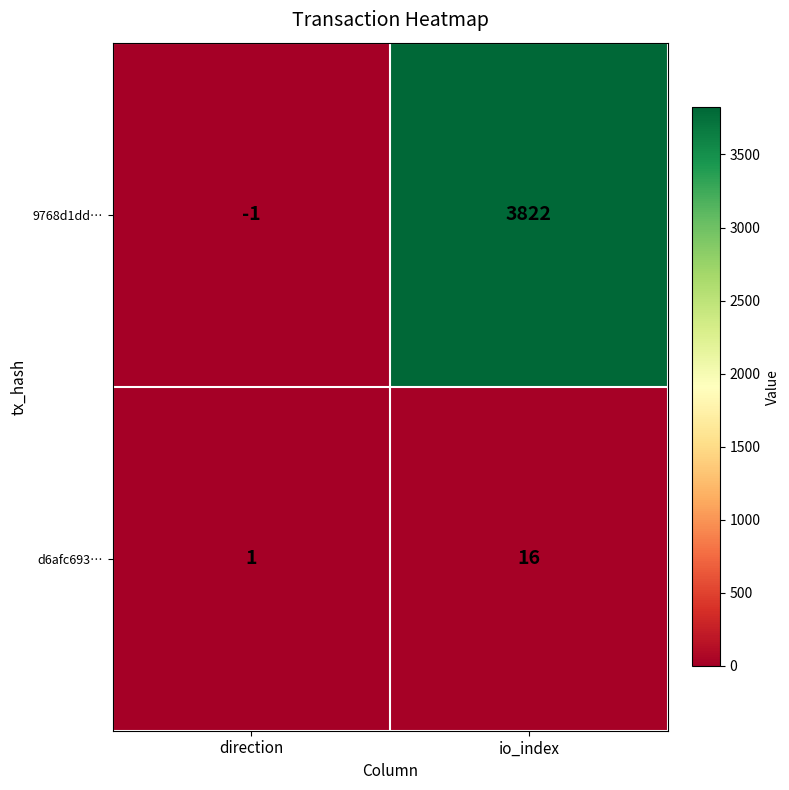

True or false: d6afc693… has a value of 2 at direction.

False